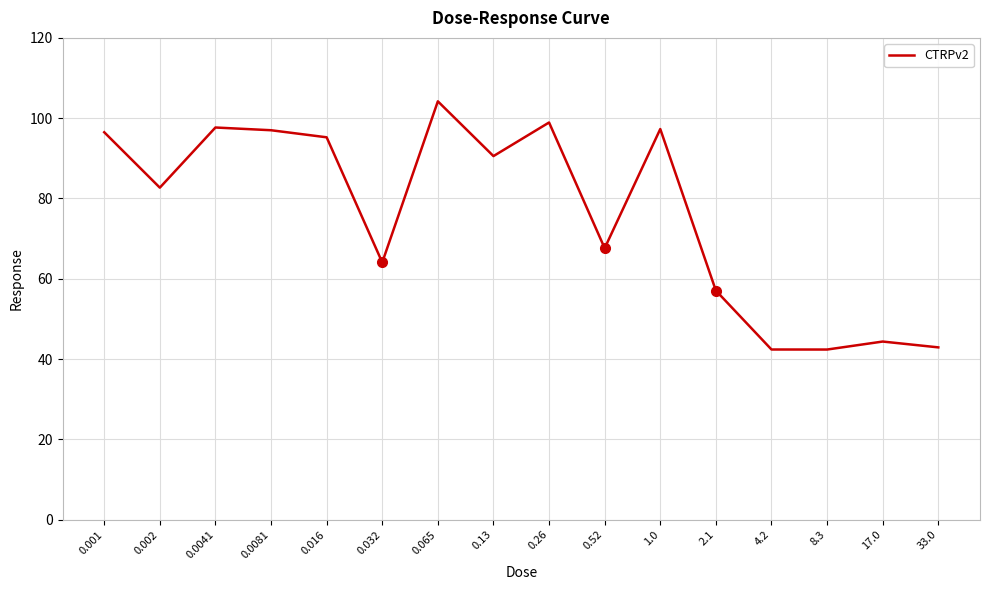

What is the smallest value displayed?

42.4